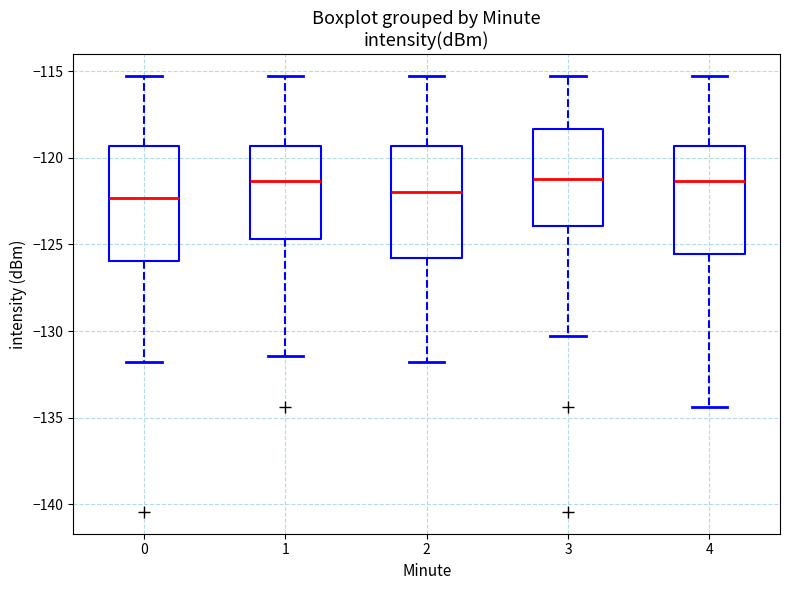

Reading left to right, read every box against the y-axis: the position of its median line, the range the box covers, and the ends of its whiskers. The values are not printed on the chart, so give them approximately, as read against the axis.

0: median -122.5, box -126.0 to -119.5, whiskers -132.0 to -115.5
1: median -121.5, box -124.5 to -119.5, whiskers -131.5 to -115.5
2: median -122.0, box -126.0 to -119.5, whiskers -132.0 to -115.5
3: median -121.0, box -124.0 to -118.5, whiskers -130.5 to -115.5
4: median -121.5, box -125.5 to -119.5, whiskers -134.5 to -115.5